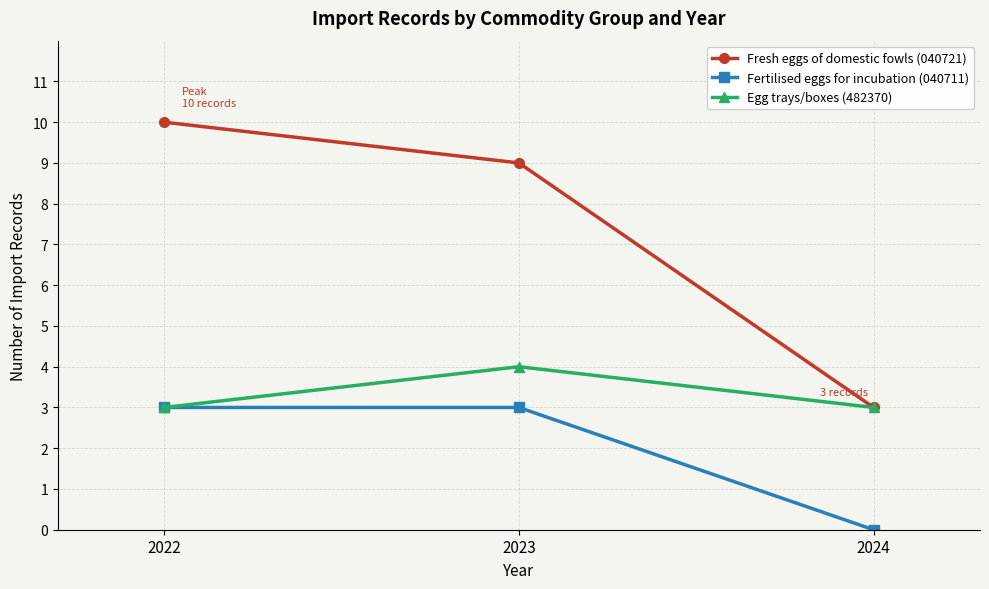

Count the number of categories in the chart.

3